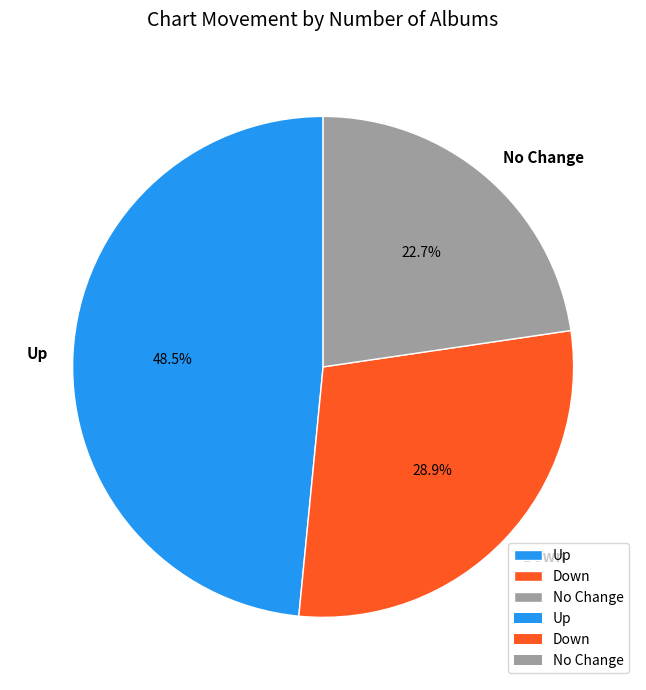

Between Up and Down, which is larger?

Up